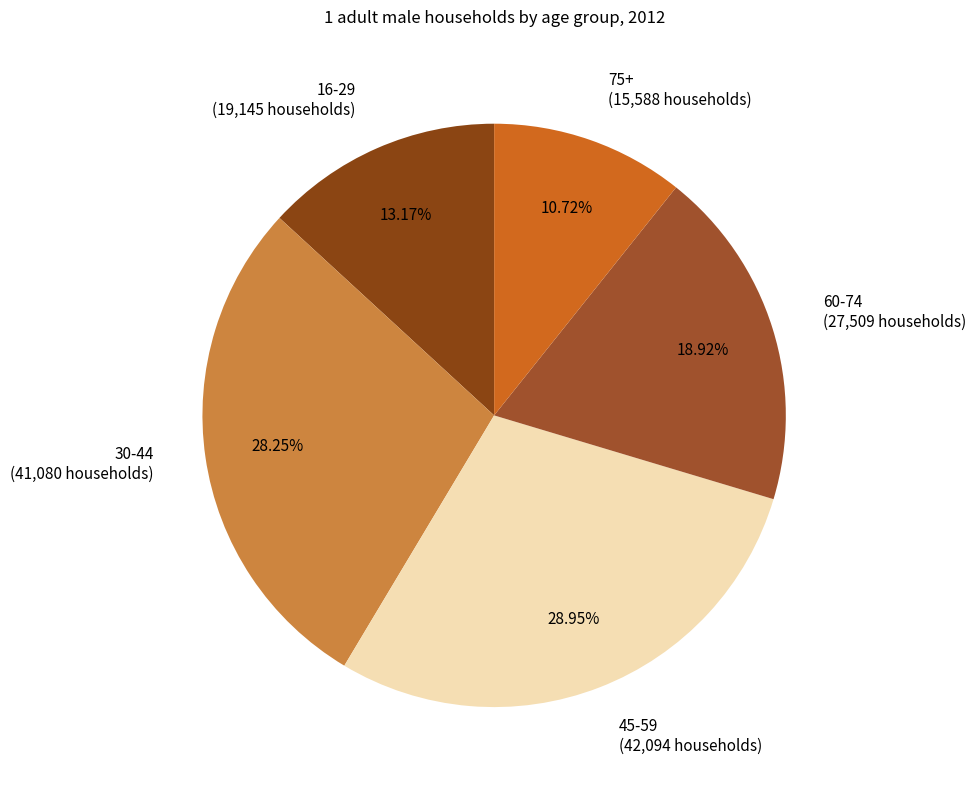

The 16-29 slice represents 13% of the pie. True or false?

True